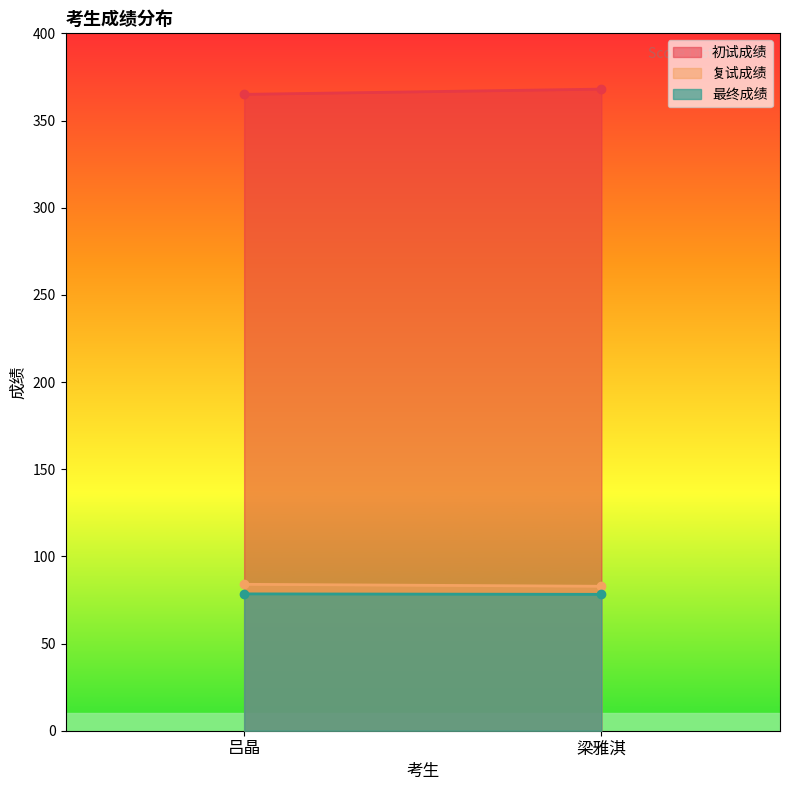

The value of 初试成绩 at 吕晶 is 606.4. True or false?

False